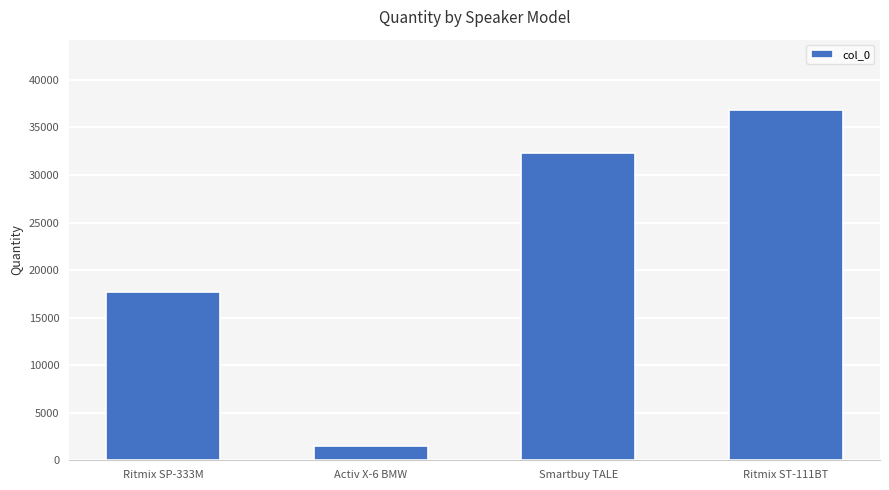

At which category does the chart reach its minimum across all series?

Activ X-6 BMW